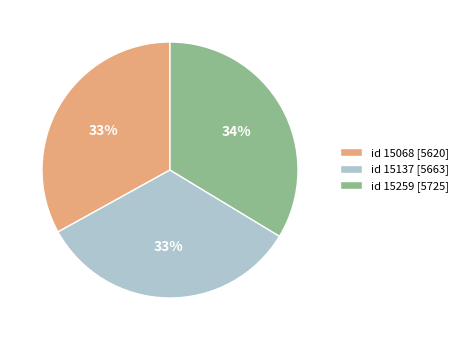

Combined, do id 15068 [5620] and id 15137 [5663] account for over 50%?

Yes